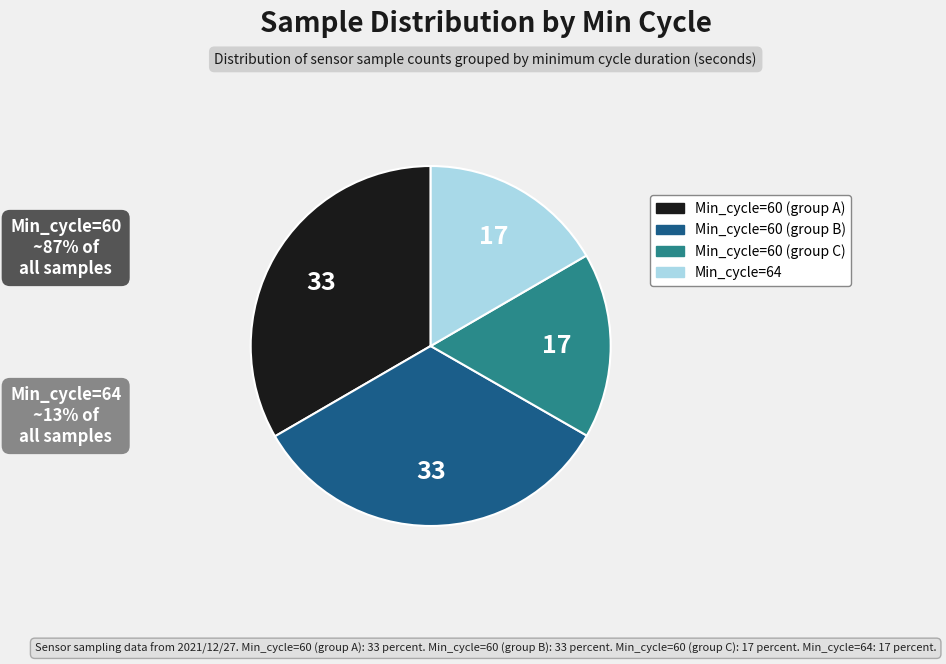

Is there a majority slice in this chart?

No